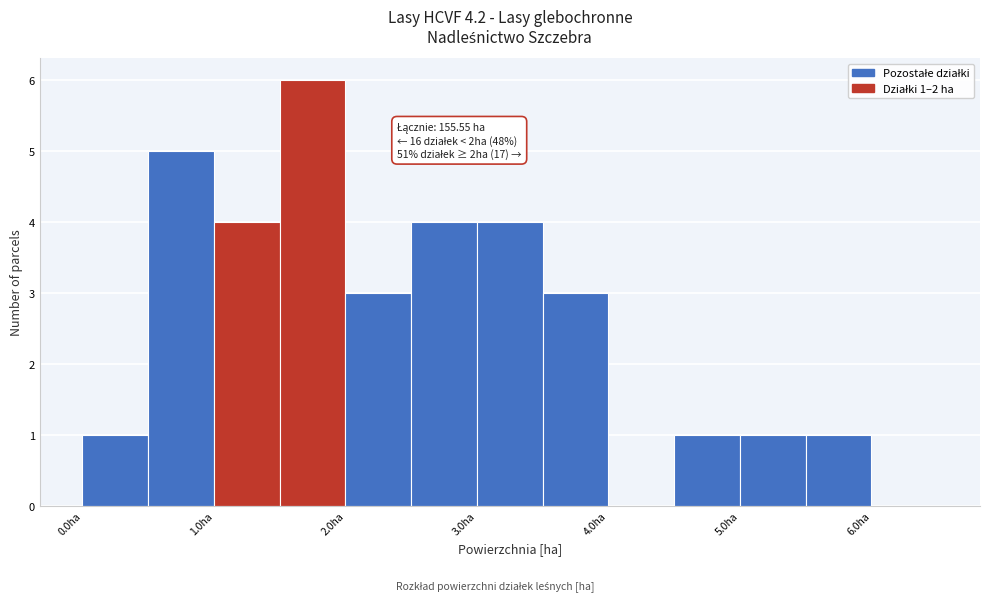

Over which range of the x-axis is the bar tallest?

1.5 to 2.0